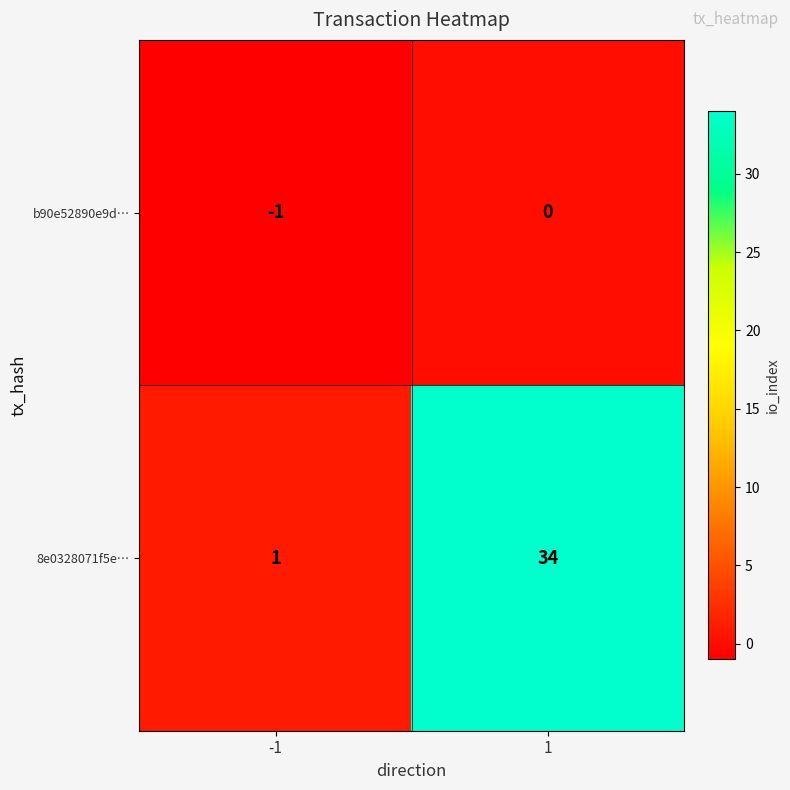

List the series in order of their peak value, highest first.

8e0328071f5e…, b90e52890e9d…